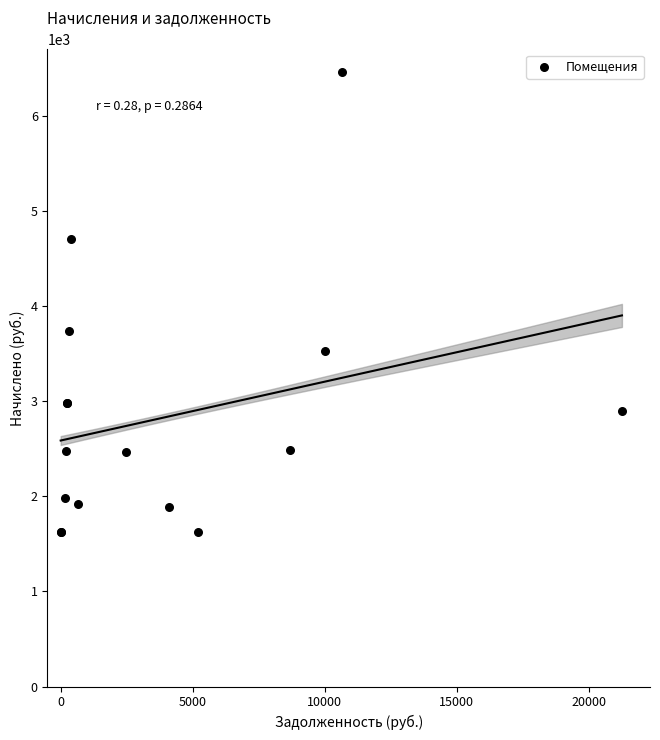

What Y value in the scatter plot is closest to 4038?

3739.7